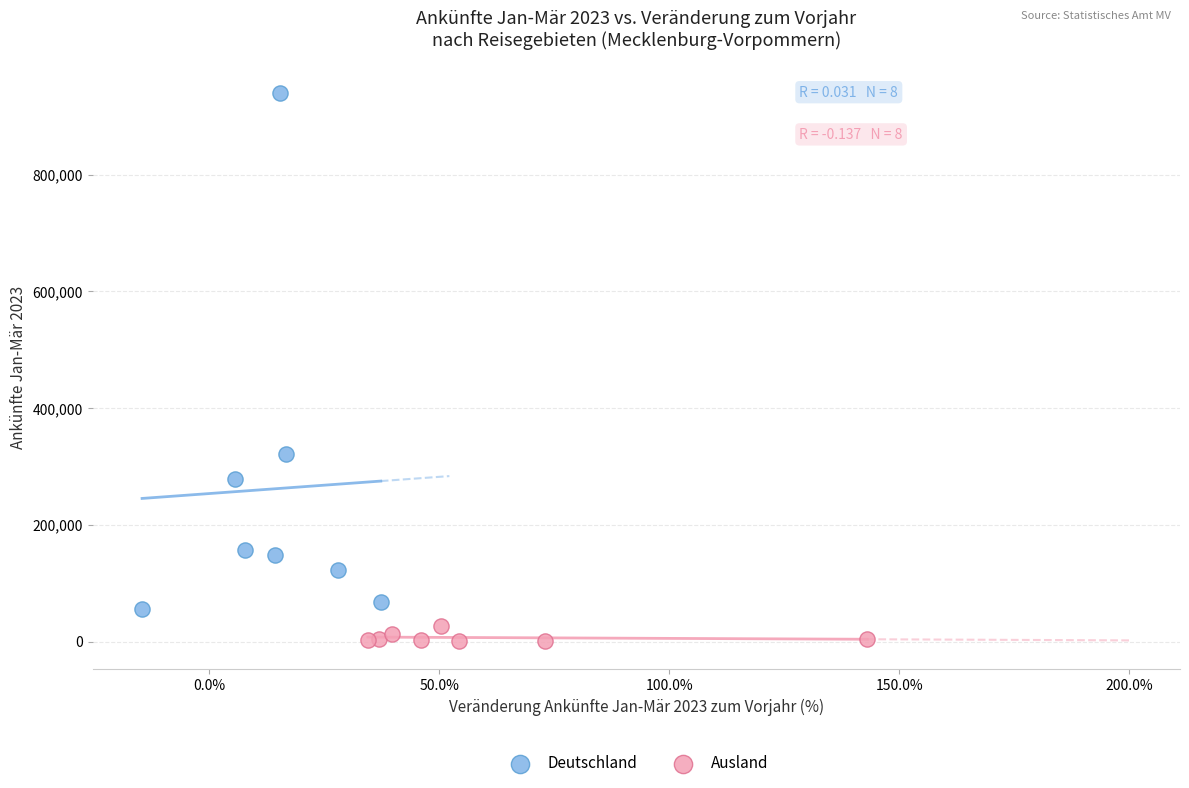

Which series has the largest Y range (max minus min)?

Deutschland